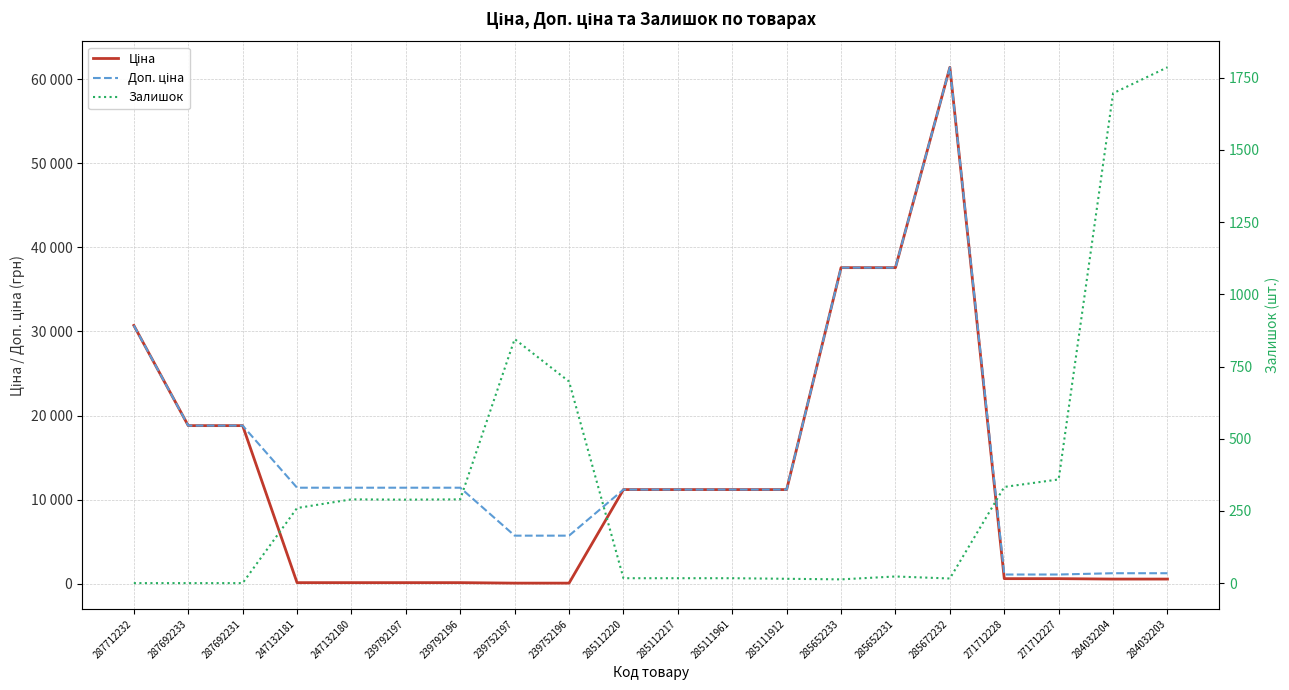

What is the maximum value for Доп. ціна?

61434.3